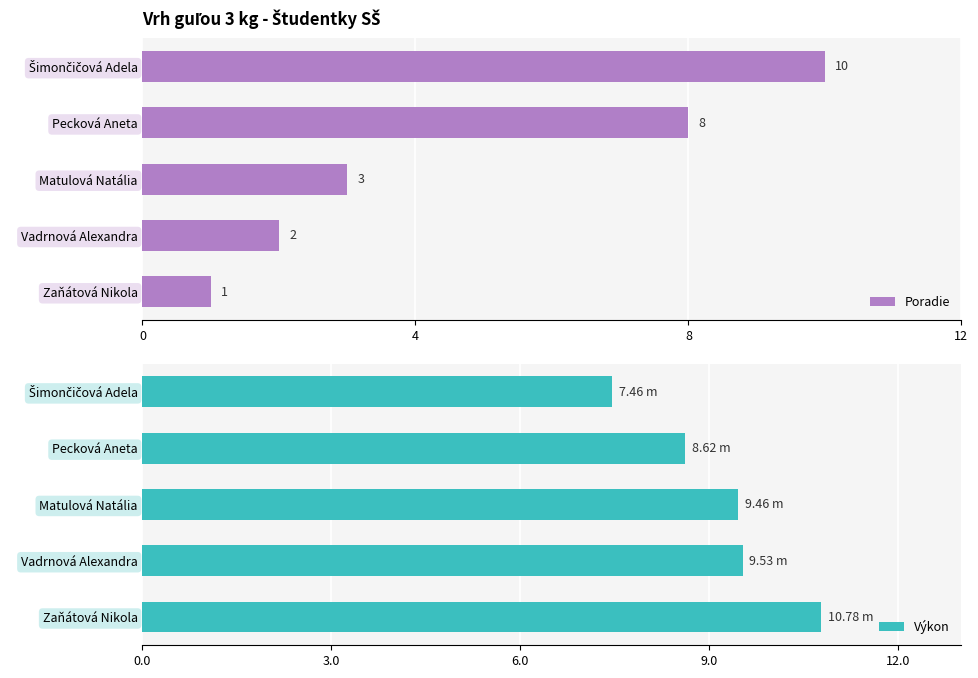

The value of Poradie at 0 is 1.0. True or false?

True